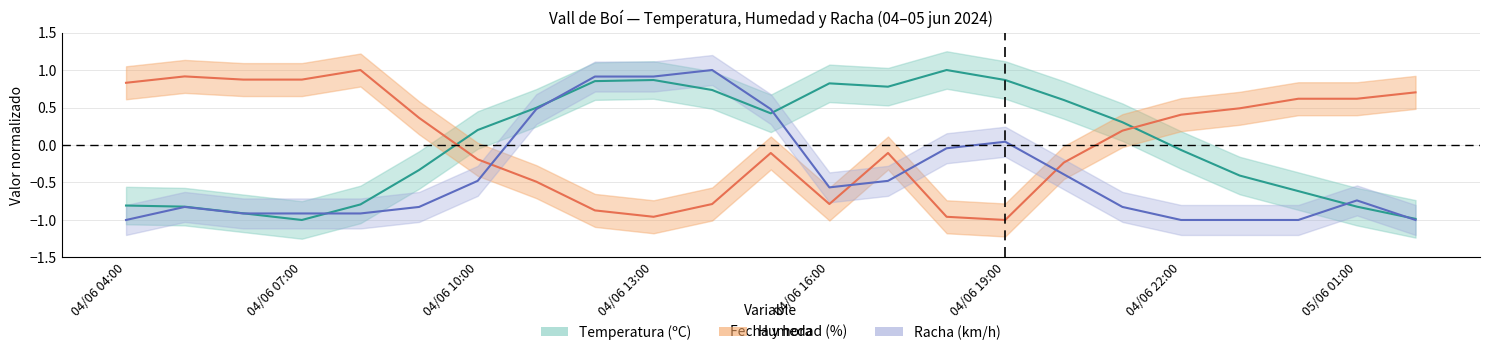

Which series has the largest total across all categories?

Humedad